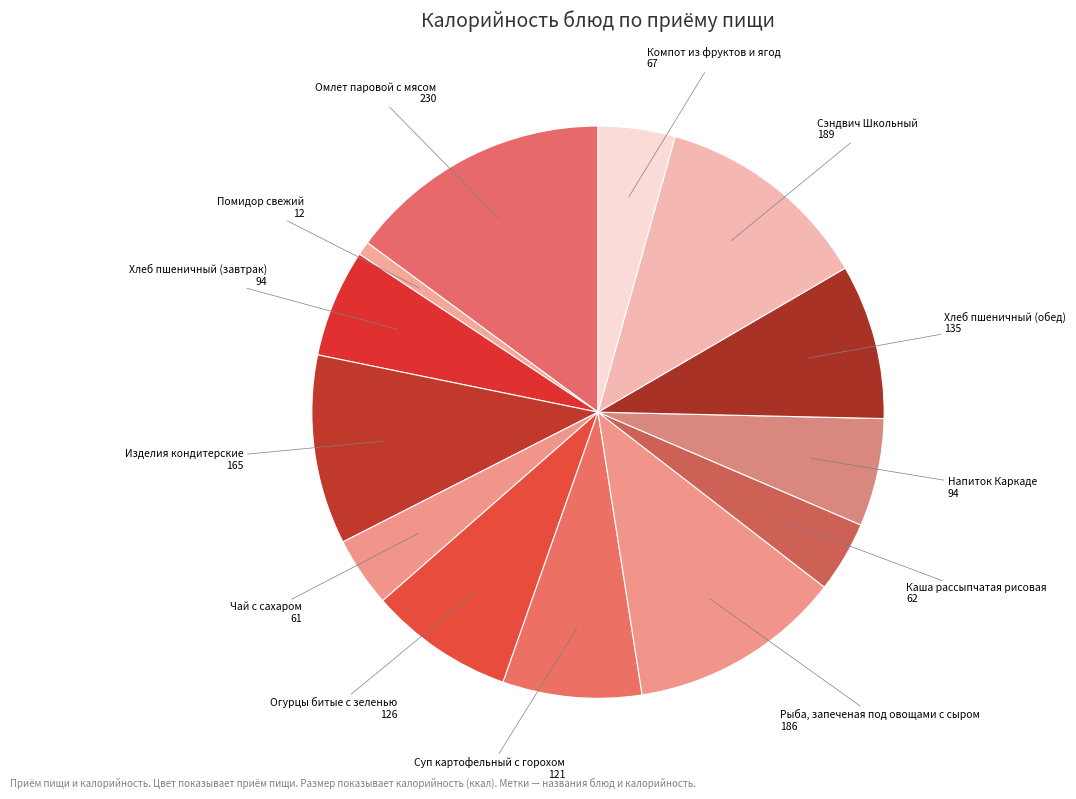

Count the number of slices in the pie.

13